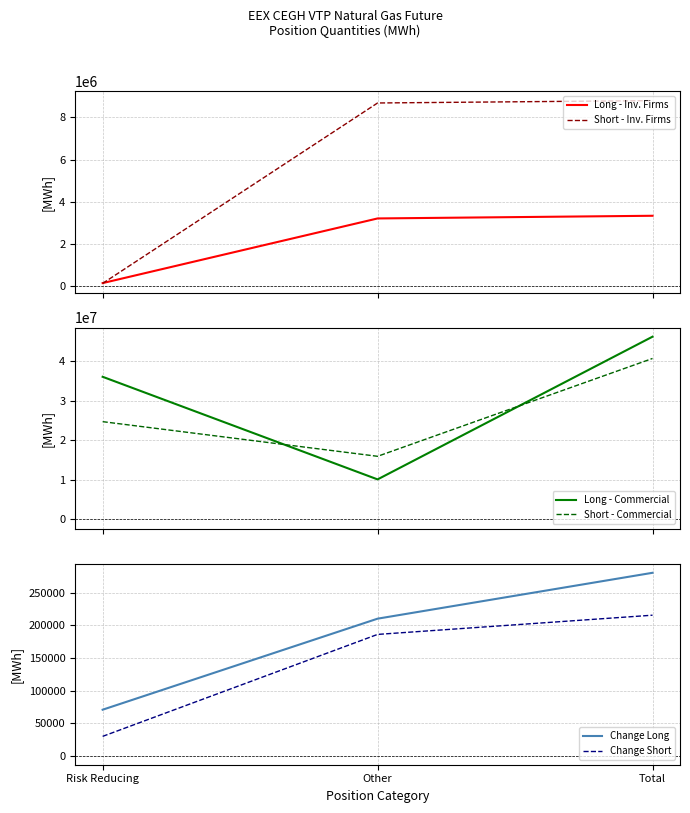

What is the sum of all Short - Commercial values?

81252270